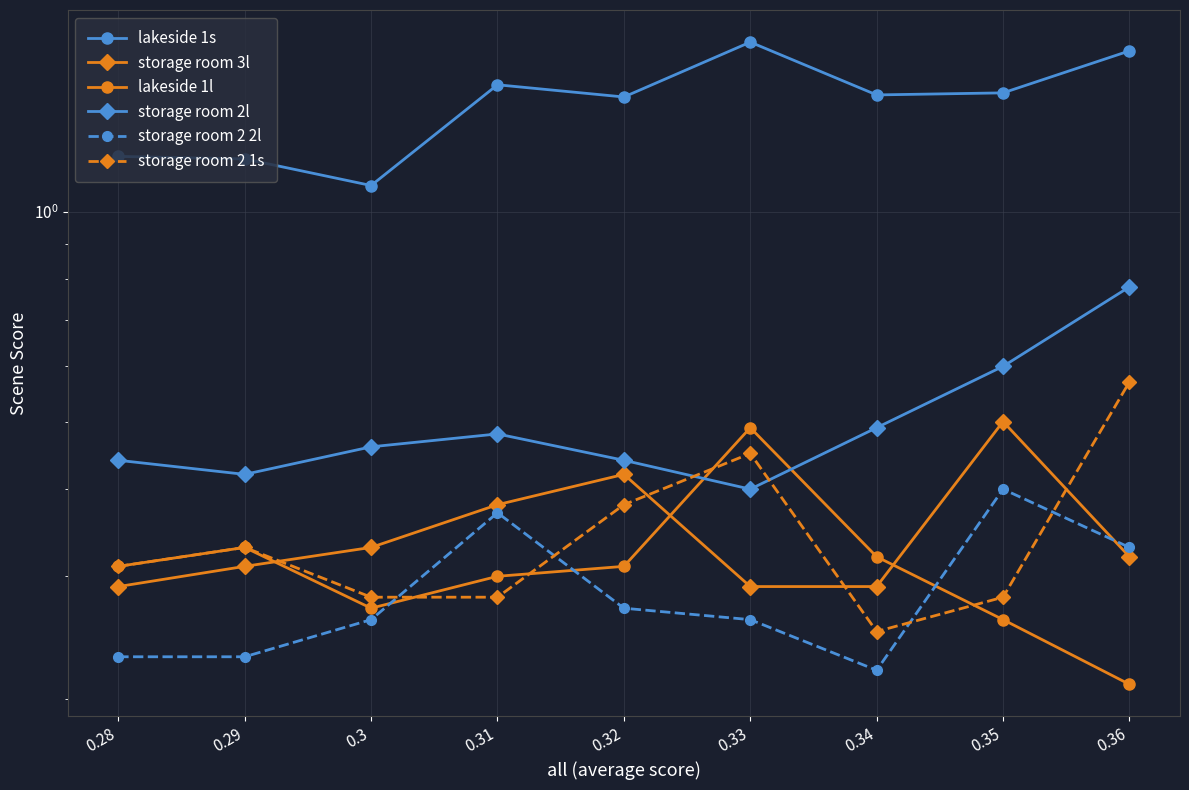

How many times do storage room 2 1s and storage room 2l cross each other?

2